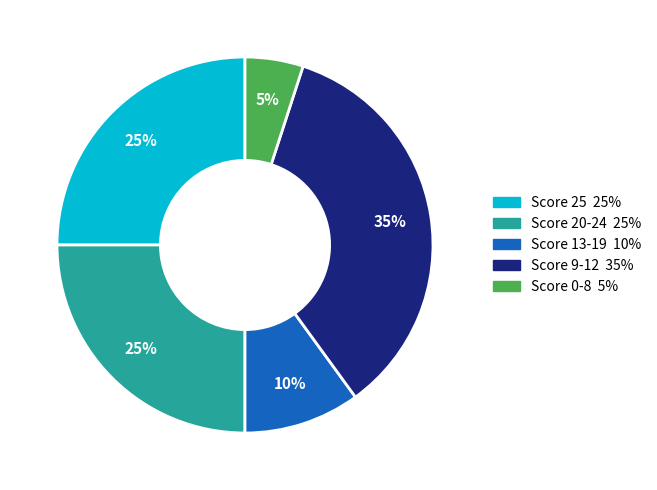

To the nearest percent, what is the difference between the largest and smallest slice percentages?

30%